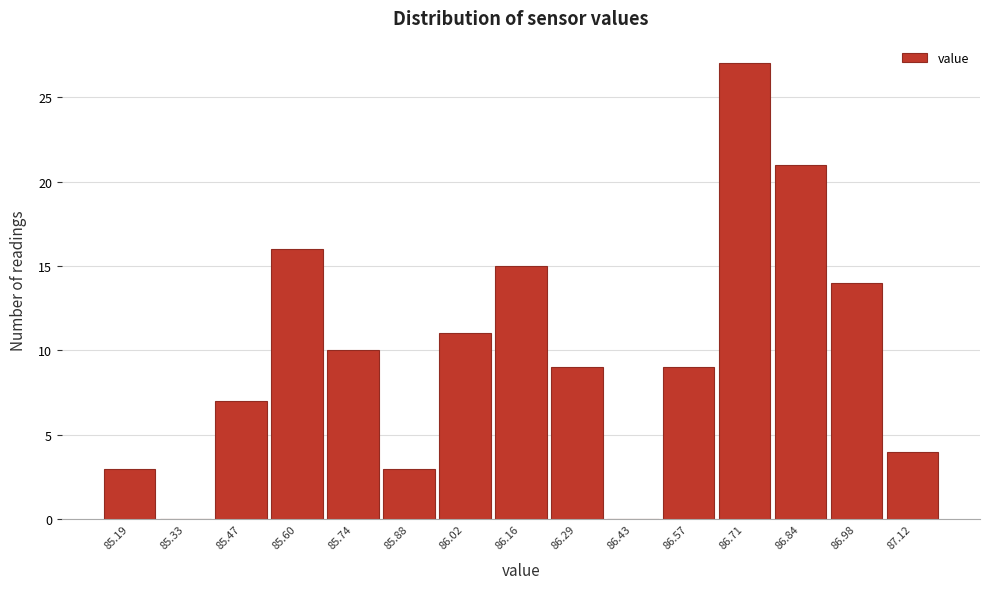

Reading left to right, transcribe this chart: for each bar, give the range it covers on the x-axis and its height. Neither the bar edges nor the heights are printed on the chart, so give them approximately, as read against the axes.

85.120 to 85.258: 3
85.258 to 85.396: 0
85.396 to 85.534: 7
85.534 to 85.672: 16
85.672 to 85.810: 10
85.810 to 85.948: 3
85.948 to 86.086: 11
86.086 to 86.224: 15
86.224 to 86.362: 9
86.362 to 86.500: 0
86.500 to 86.638: 9
86.638 to 86.776: 27
86.776 to 86.914: 21
86.914 to 87.052: 14
87.052 to 87.190: 4